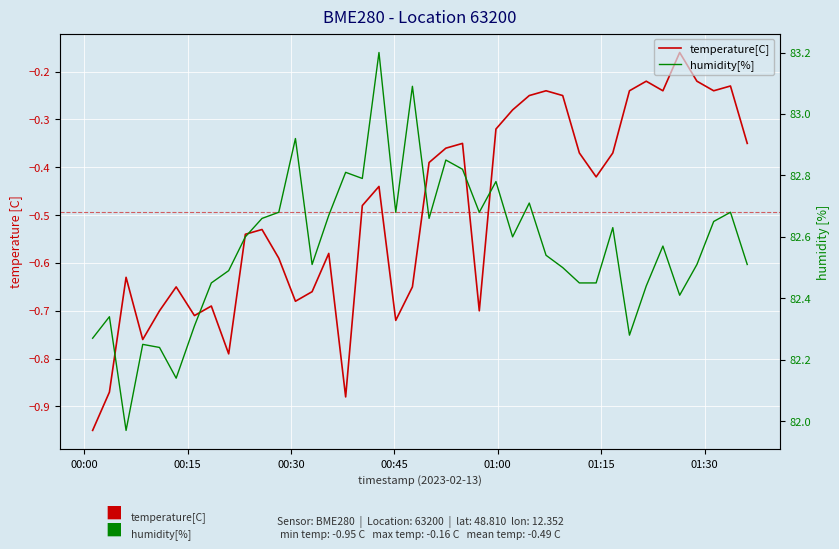

At which label does humidity[%] first exceed 82?

00:00